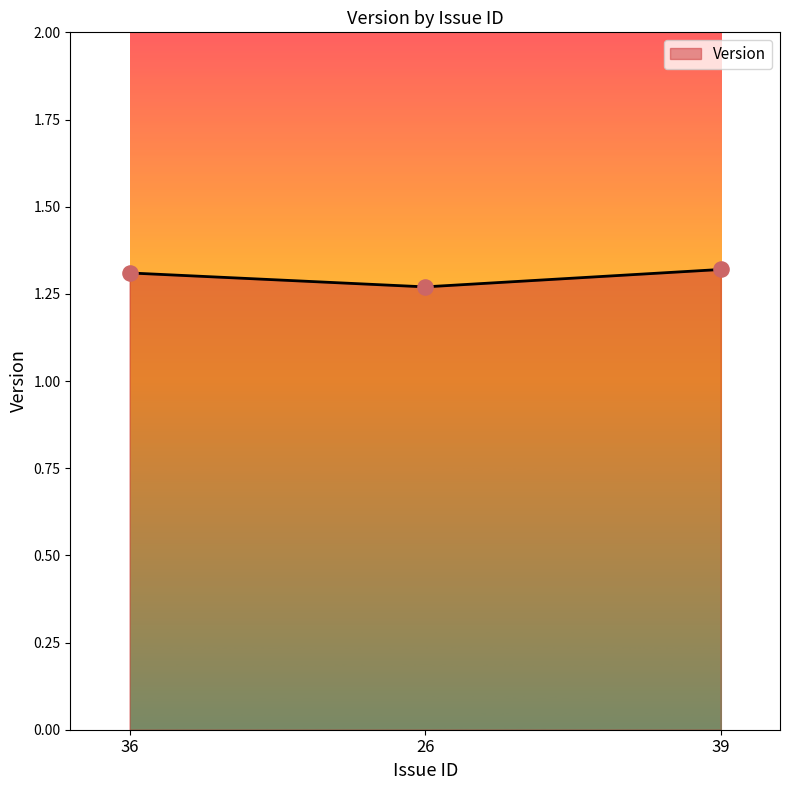

Between 39 and 26, which is larger?

39